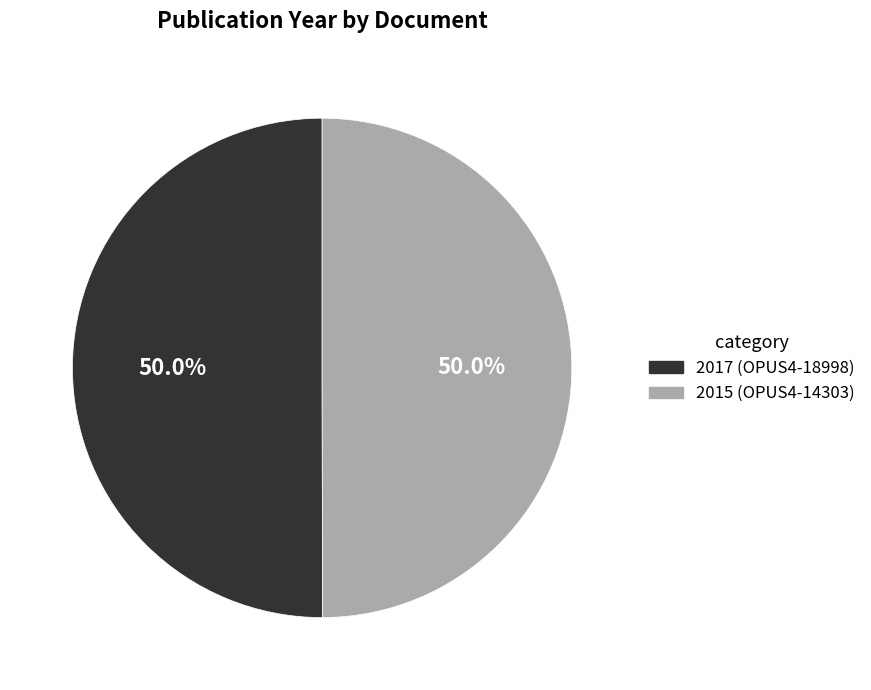

What is the total percentage of 2015 (OPUS4-14303) and 2017 (OPUS4-18998)?

100.0%